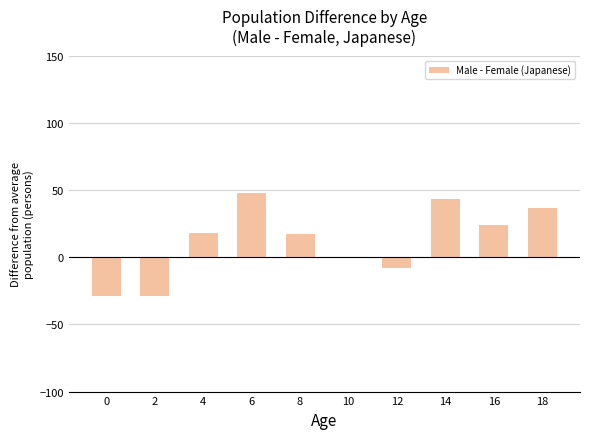

Are the bars horizontal?

No